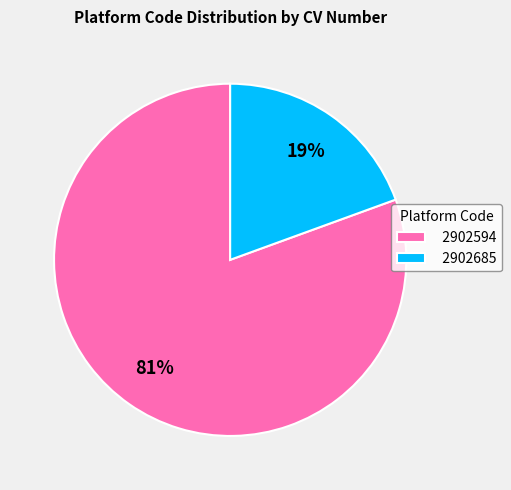

Is it true that 2902594 is 70% of the pie?

False